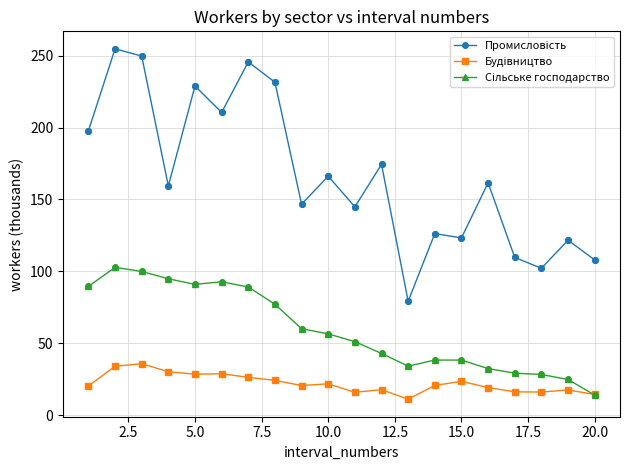

At how many categories does at least one series exceed 187?

7